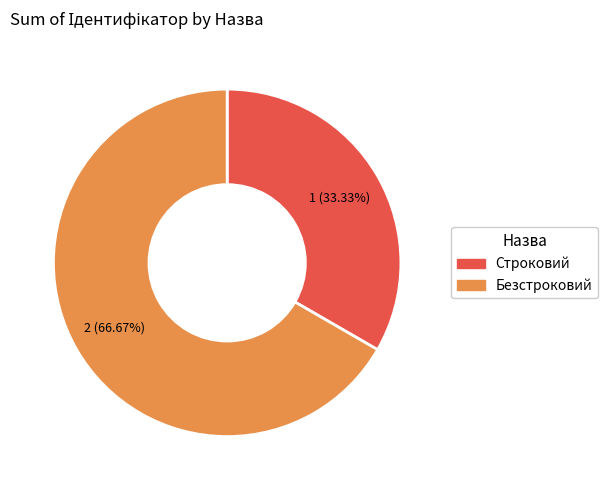

To the nearest percent, what percentage of the pie is Безстроковий?

67%